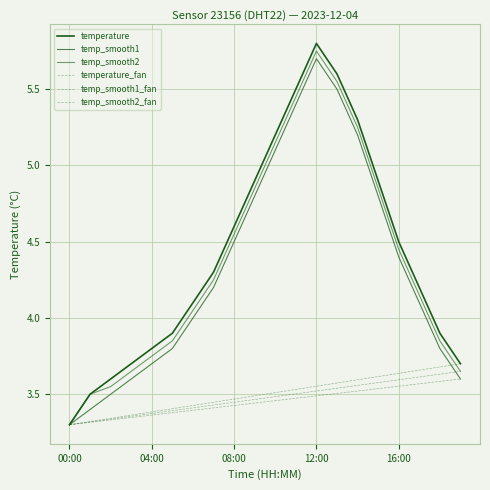

True or false: temp_smooth1 has more than 1 points higher than both neighbors.

False